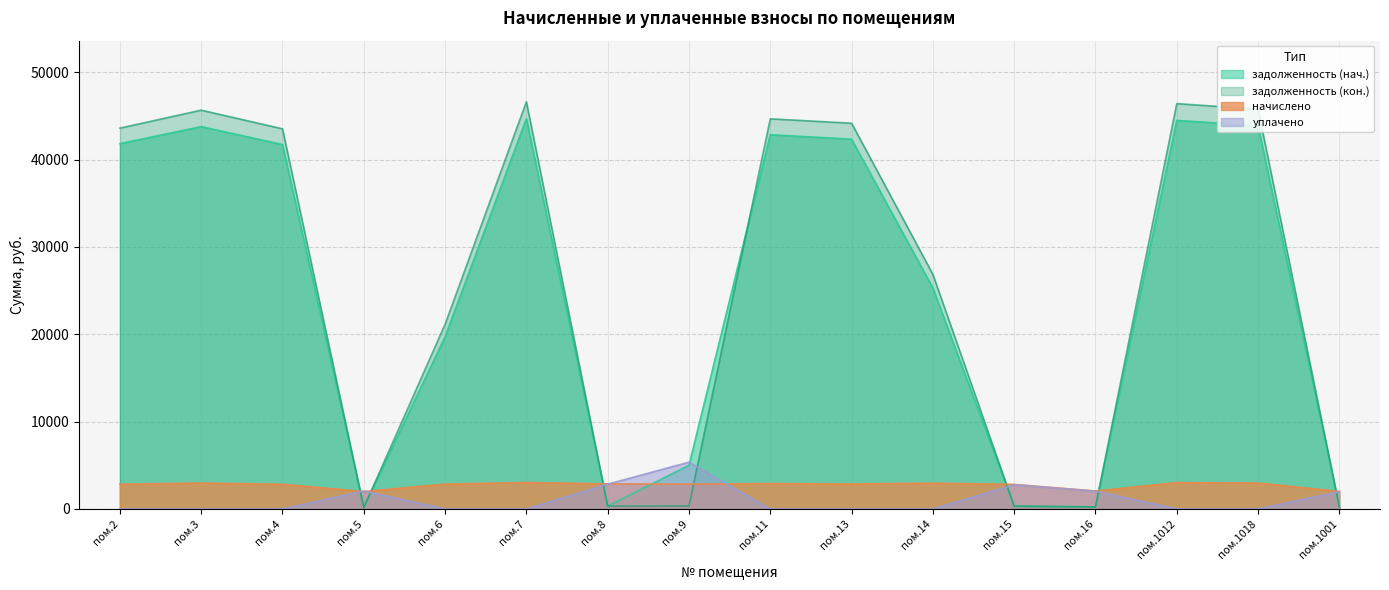

How many positive values does the уплачено series have?

6